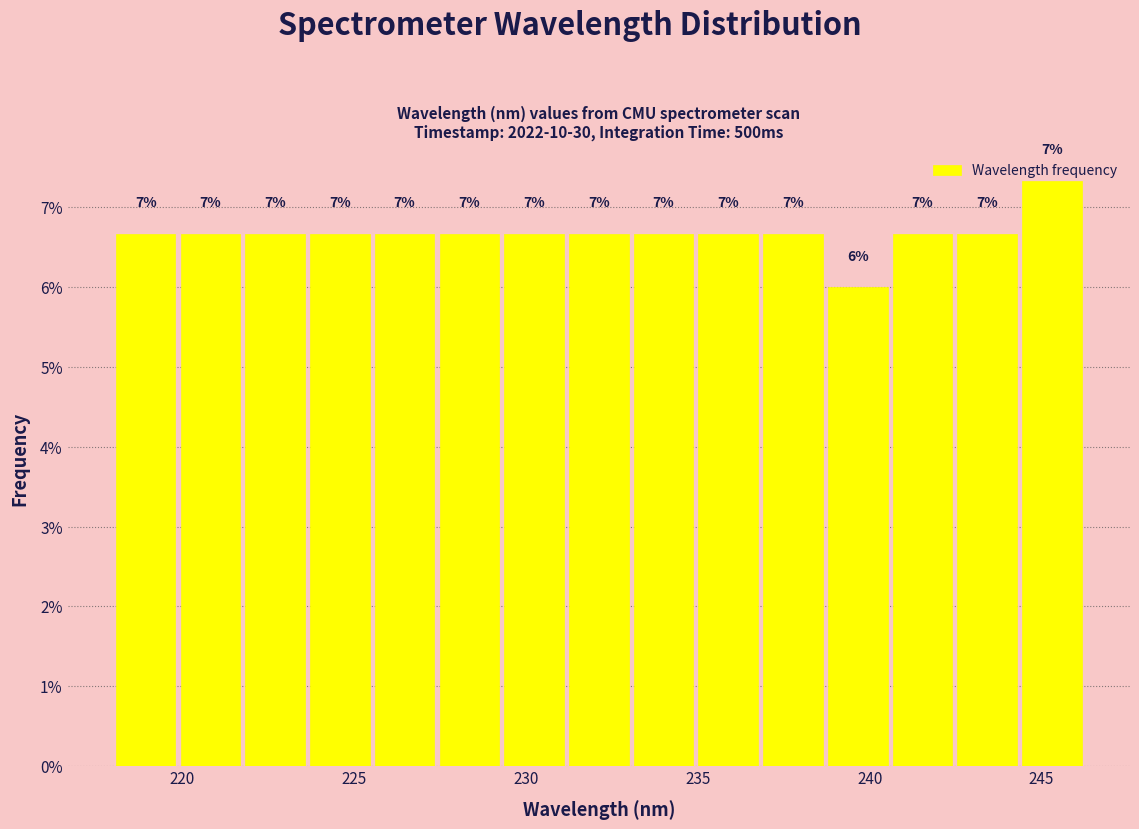

Read against the x-axis, roughly where is the centre of the tallest bar?

245.5